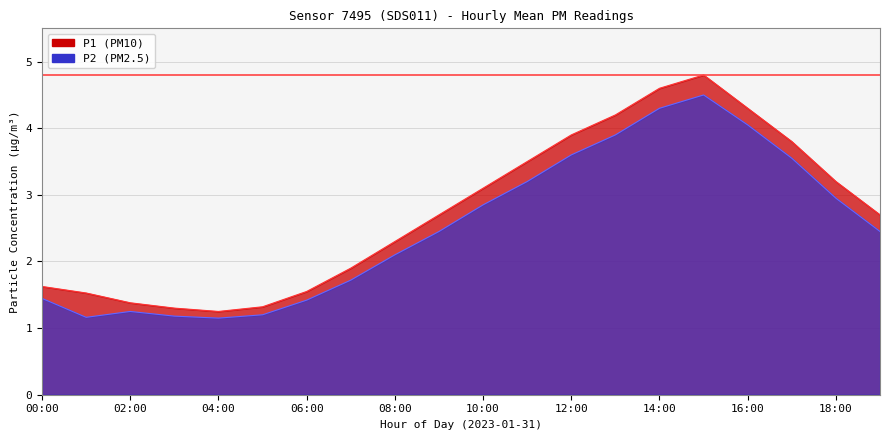

What position from the right is 17:00?

3